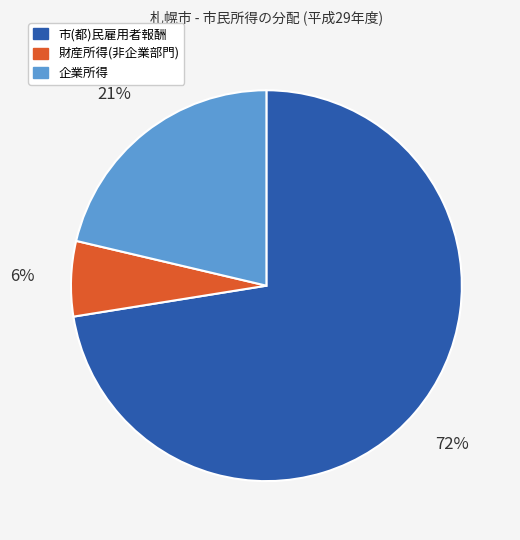

Which has a higher value, 市(都)民雇用者報酬 or 財産所得(非企業部門)?

市(都)民雇用者報酬